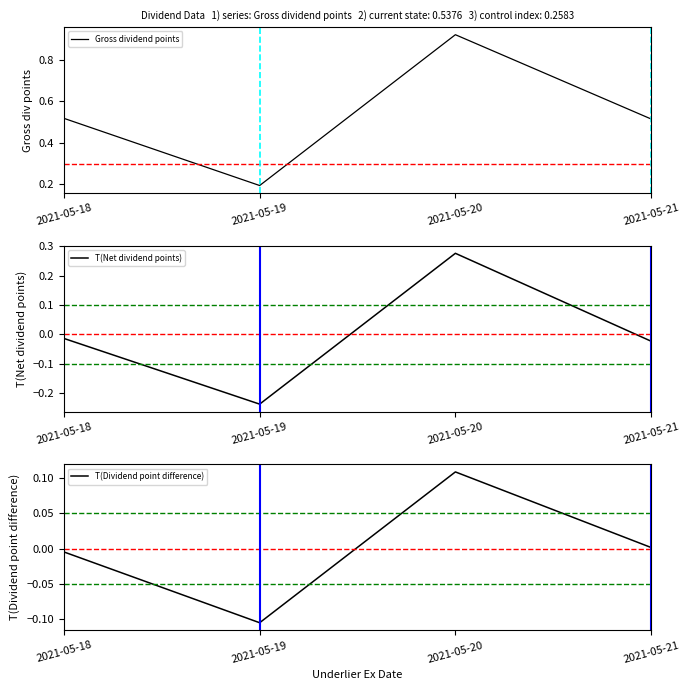

What is the value of the T(Dividend point difference) point at the 3rd from the left?

0.1